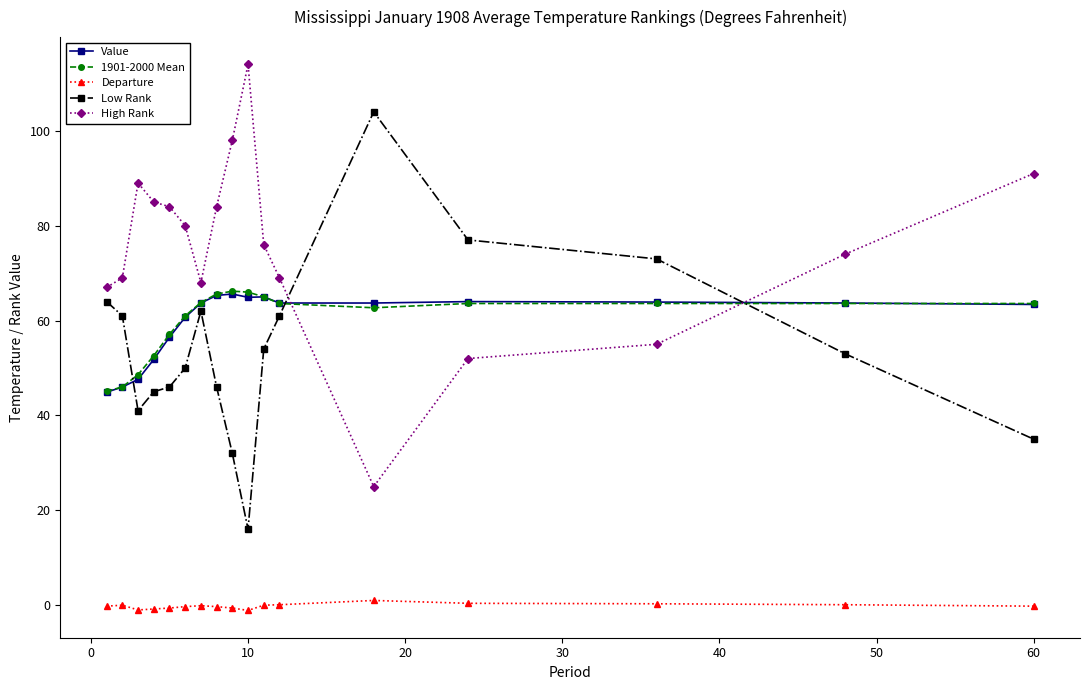

True or false: High Rank and Low Rank cross at least once.

True